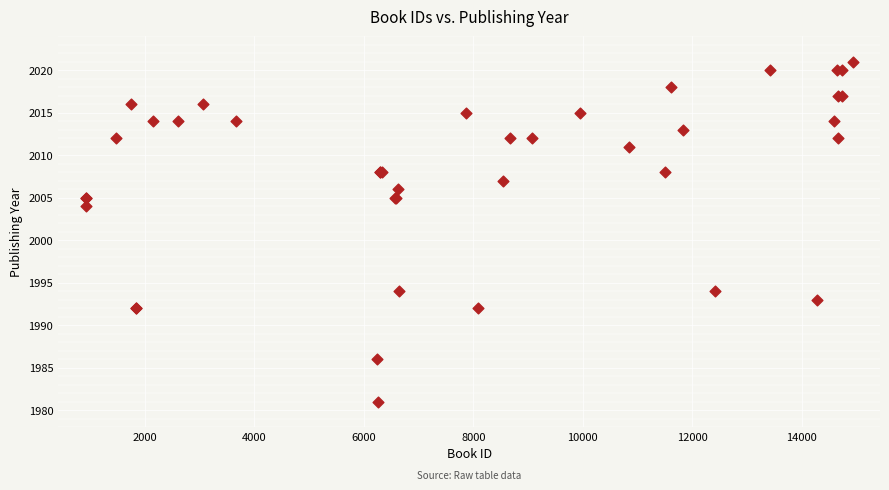

What Y value in the scatter plot is closest to 2001?

2004